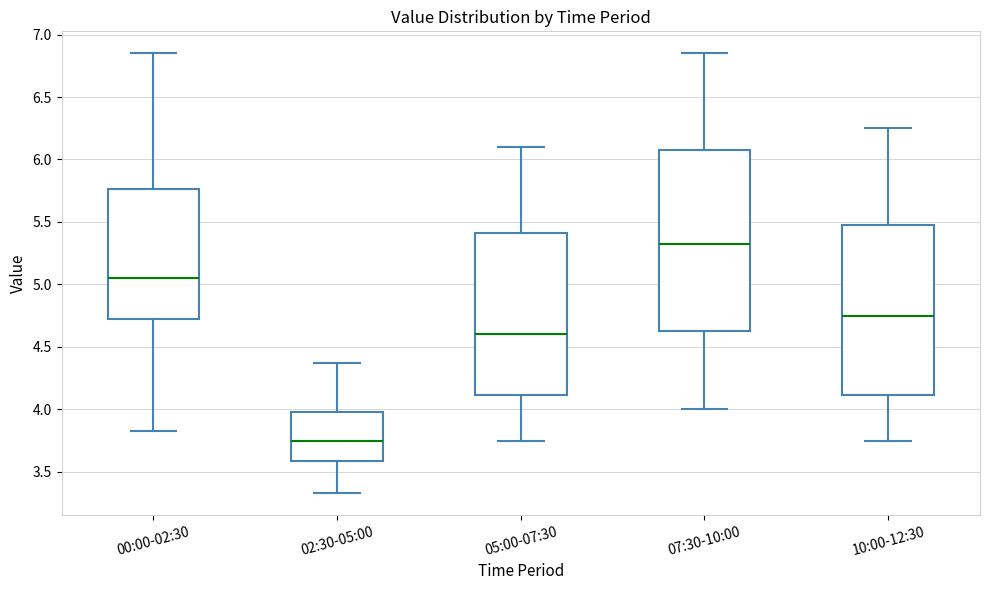

Where does the lower whisker of the box for 10:00-12:30 end on the y-axis? The values are not printed on the chart, so give them approximately, as read against the axis.

3.75